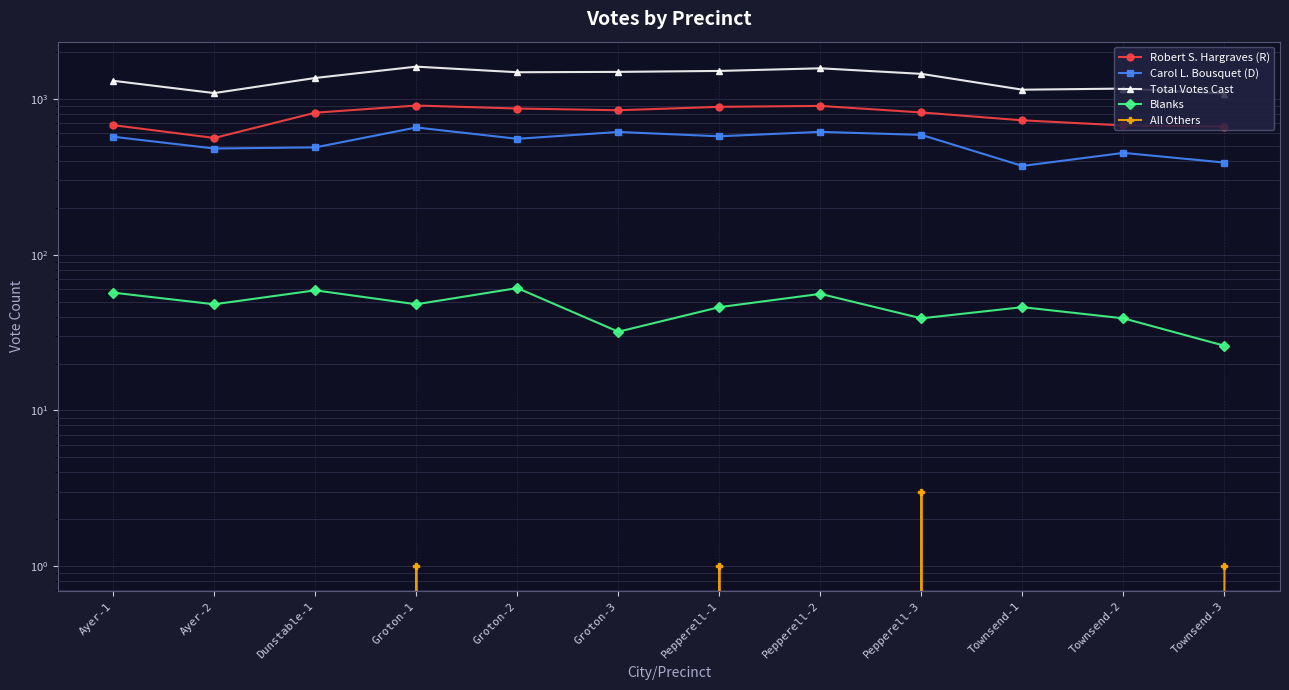

Reading left to right, list all the values displayed in this chart.

Robert S. Hargraves (R): 678	561	815	906	867	845	889	901	818	728	675	664
Carol L. Bousquet (D): 571	480	488	655	554	613	575	614	587	371	450	390
Total Votes Cast: 1306	1089	1362	1610	1482	1490	1511	1571	1447	1145	1164	1081
Blanks: 57	48	59	48	61	32	46	56	39	46	39	26
All Others: 0	0	0	1	0	0	1	0	3	0	0	1